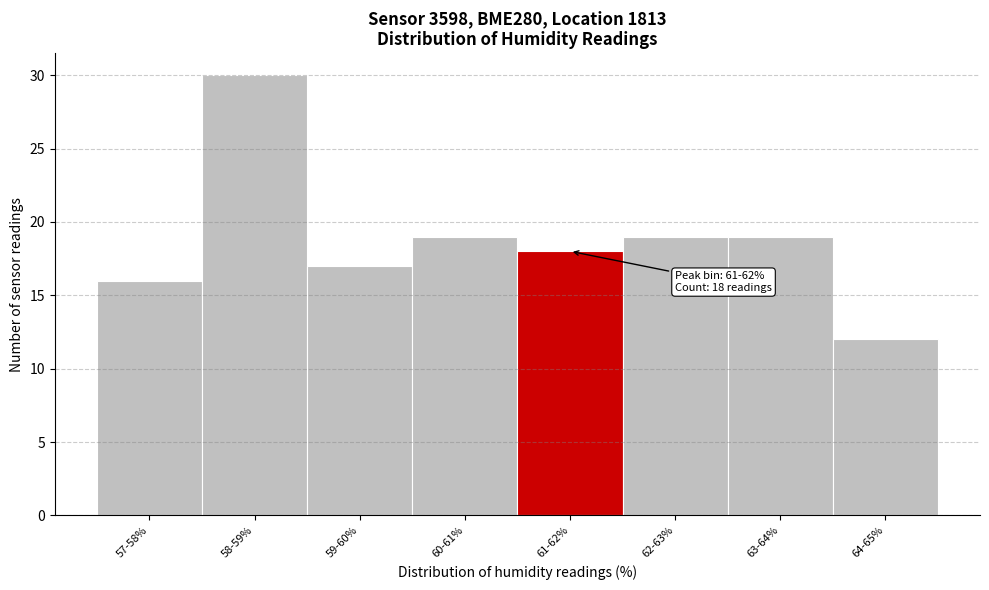

Reading right to left, extract all data points from this chart.

12	19	19	18	19	17	30	16